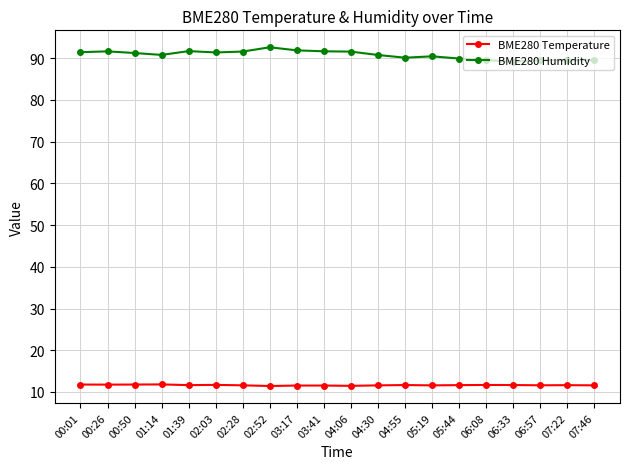

True or false: BME280 Temperature and BME280 Humidity intersect in this chart.

False